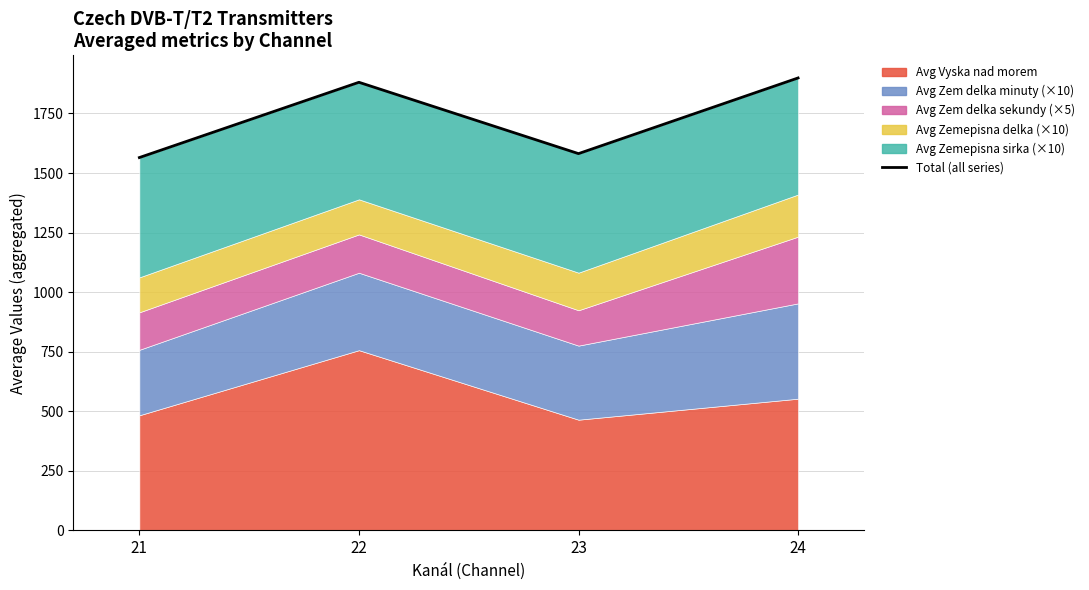

At which label does the data first exceed 1880?

22